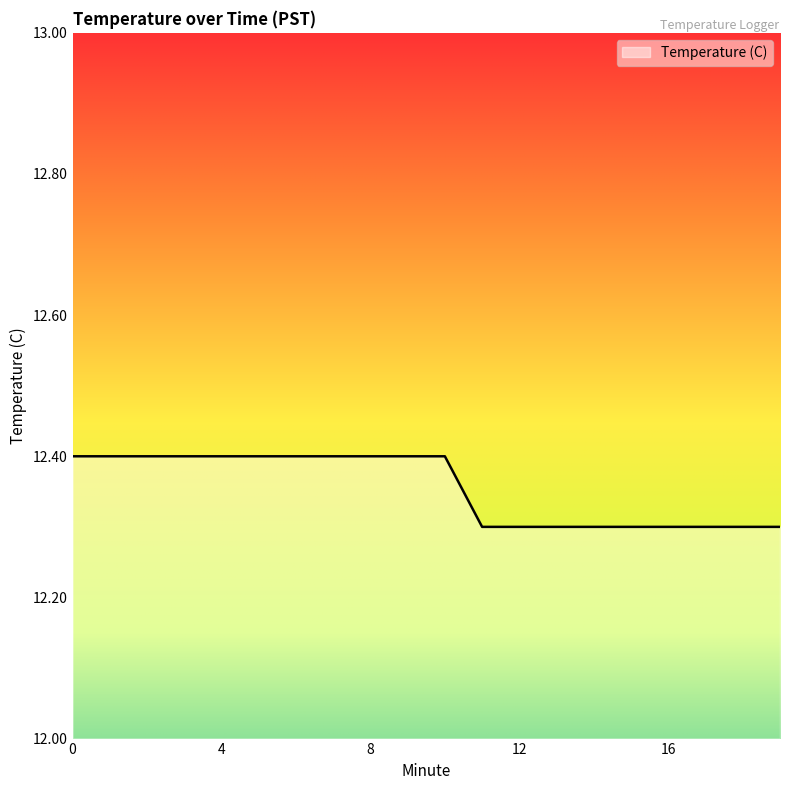

What is the minimum value shown in the chart?

12.3